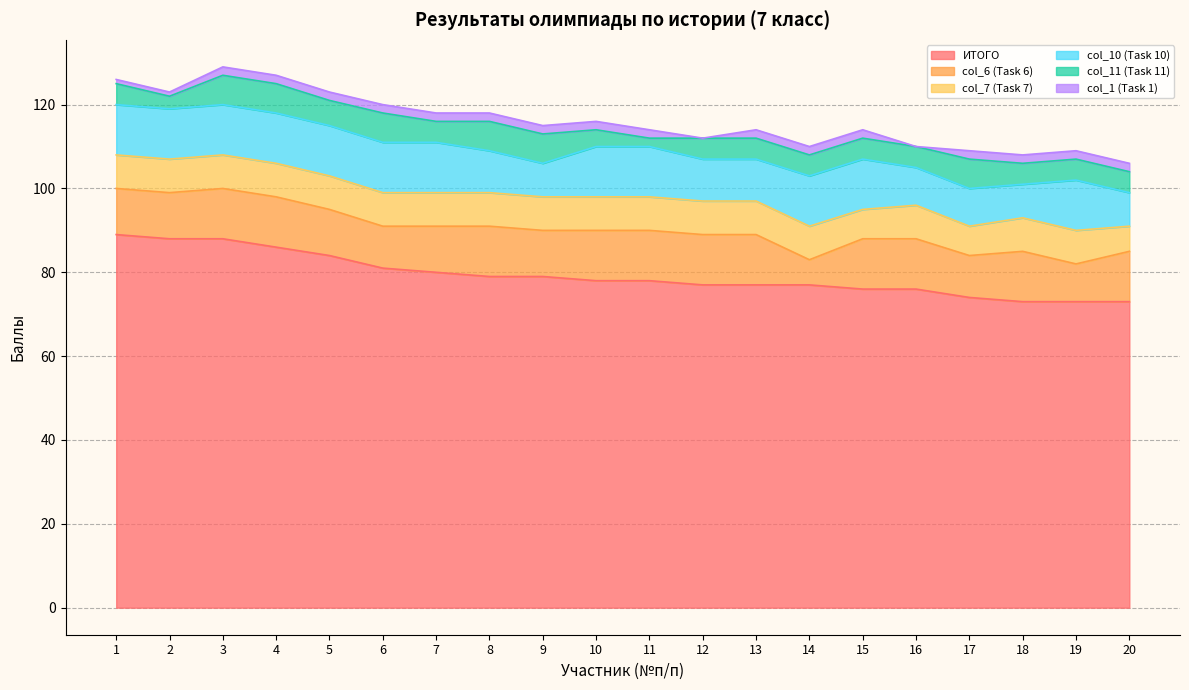

What is the minimum value for ИТОГО?

73